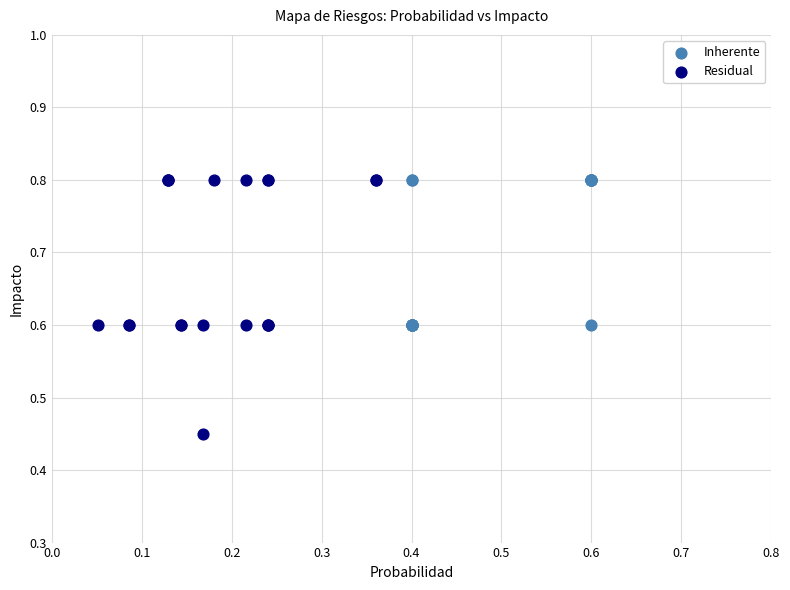

Which series has the largest Y range (max minus min)?

Residual